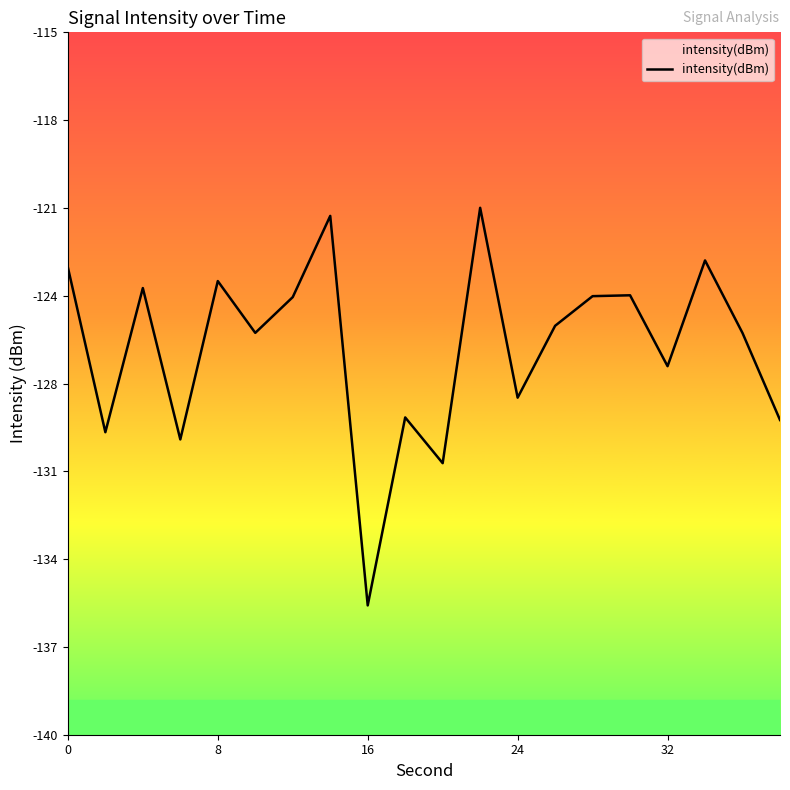

True or false: the data shows -27.6 at 18.

False